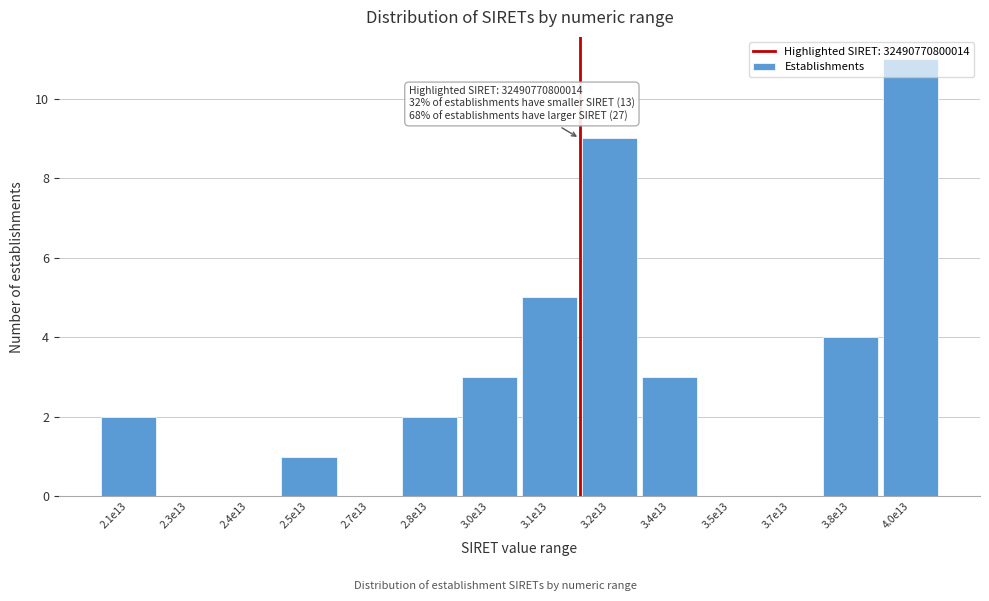

What is the greatest value displayed?

11